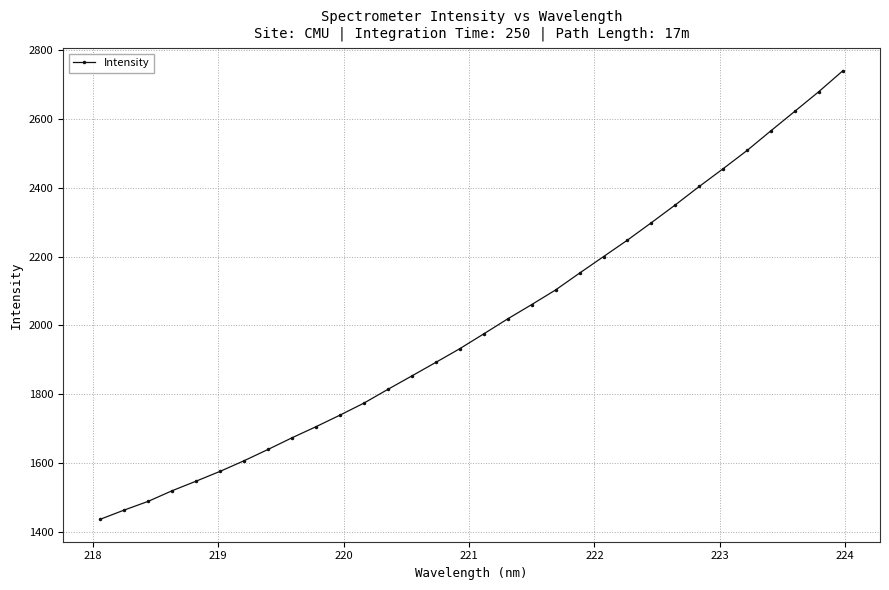

What is the sum of all values?

64042.2